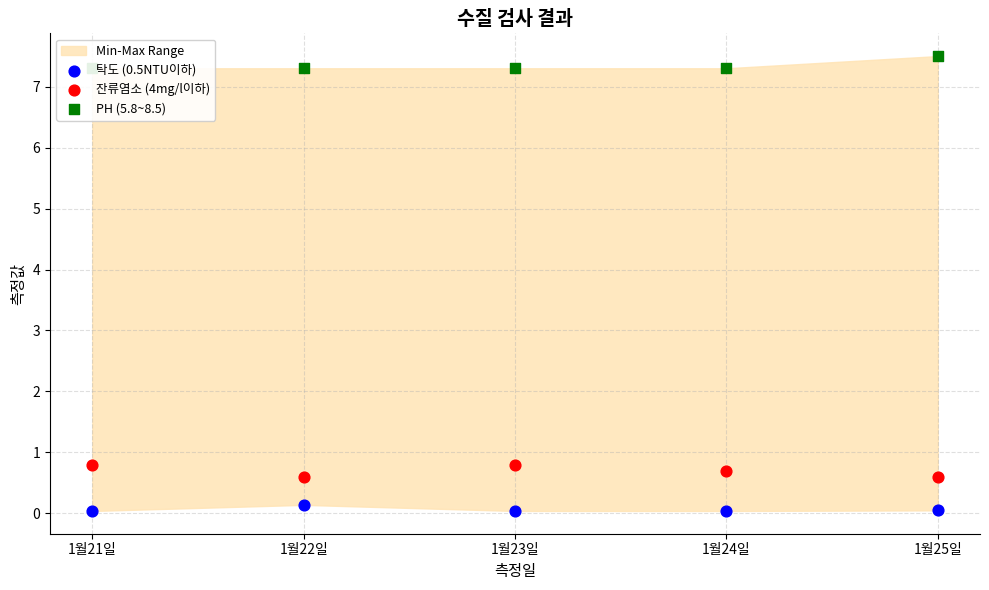

Which series has the largest Y range (max minus min)?

PH (5.8~8.5)